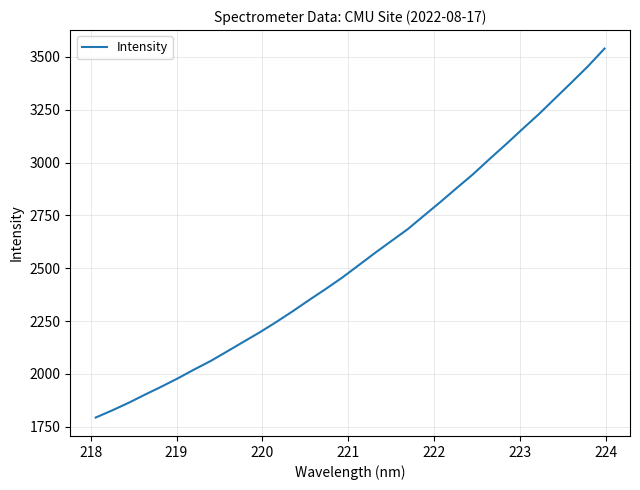

What is the maximum value shown in the chart?

3539.4